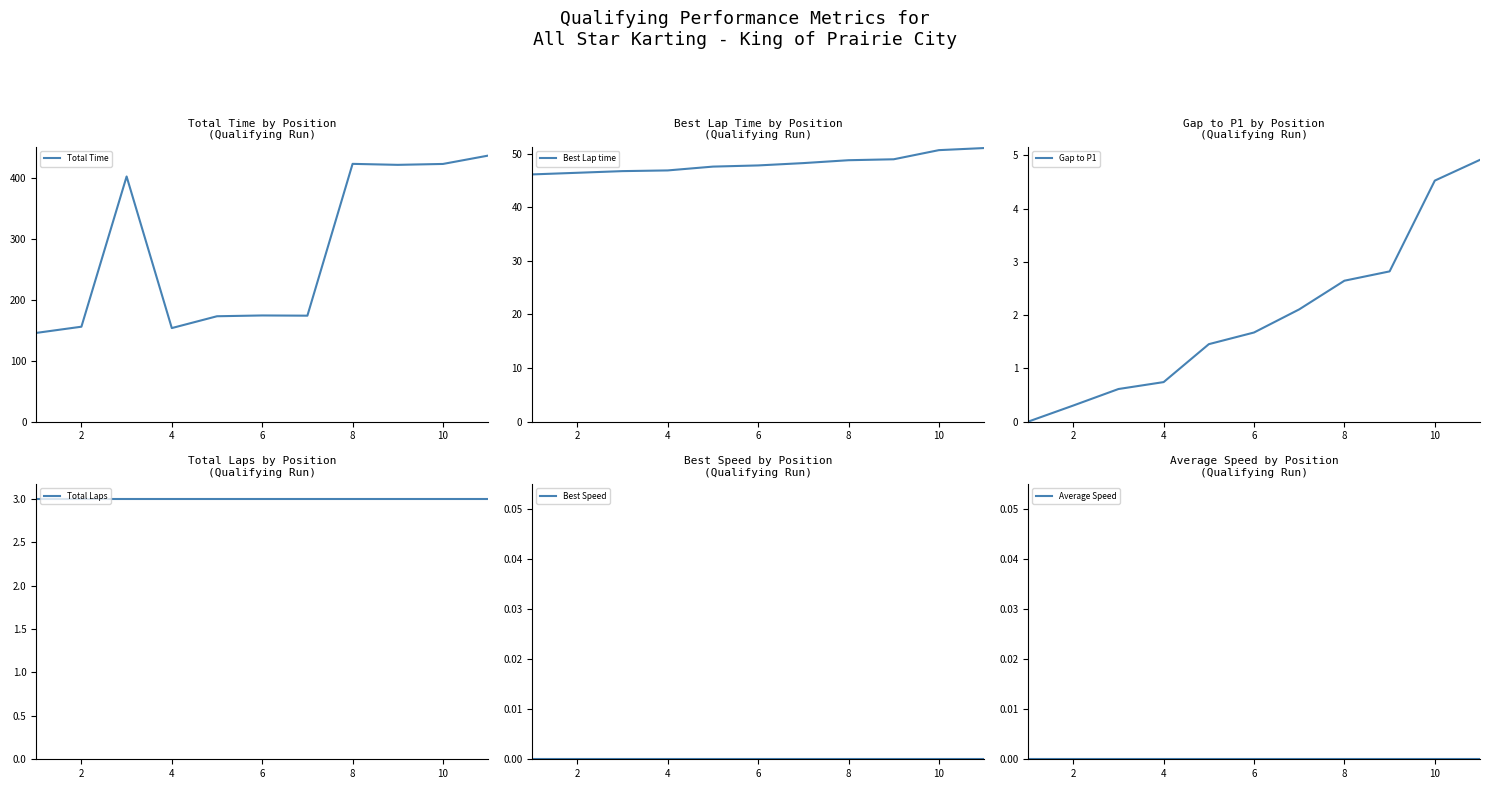

At how many categories does at least one series exceed 365?

5